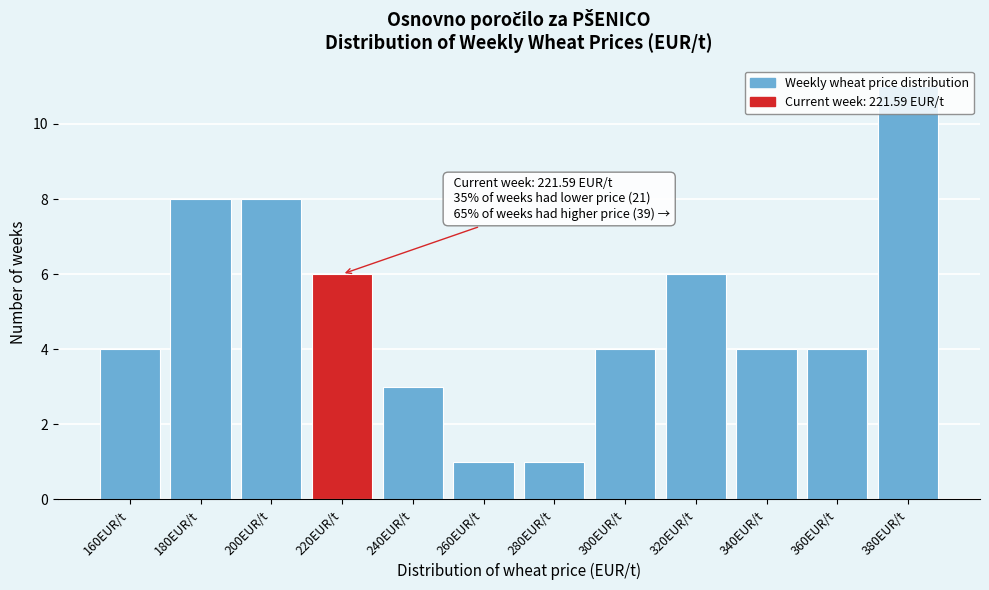

At which category does the chart reach its peak across all series?

380EUR/t